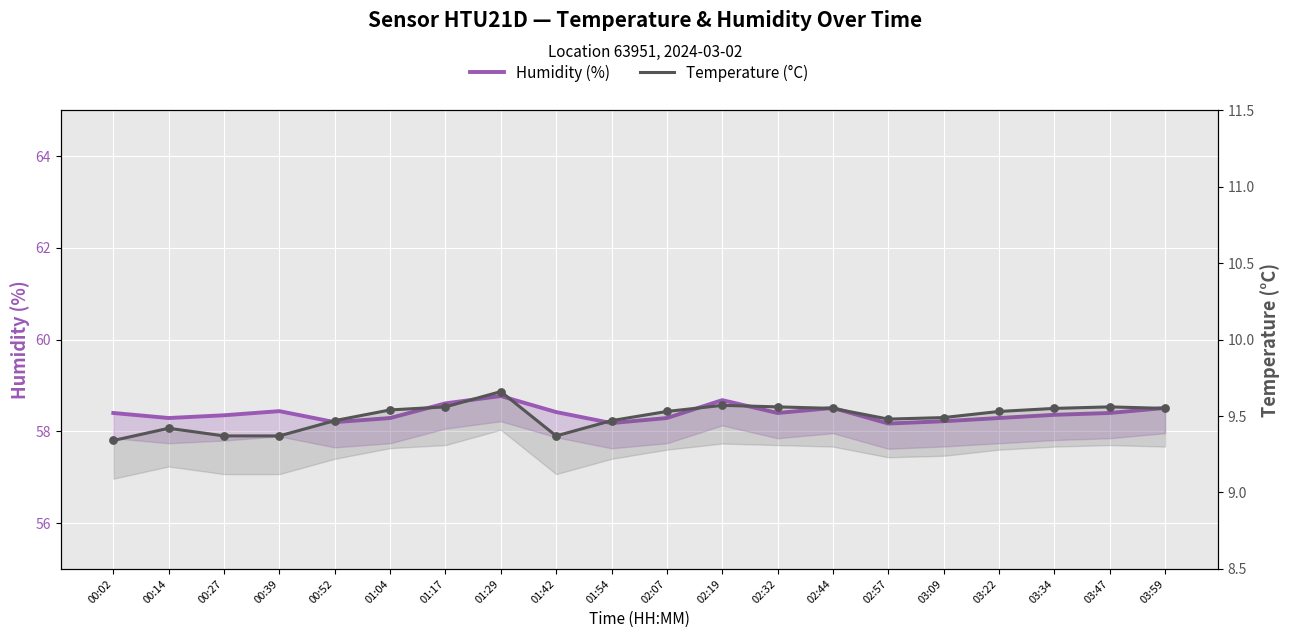

Which series has the widest spread of Y values?

Humidity (%)